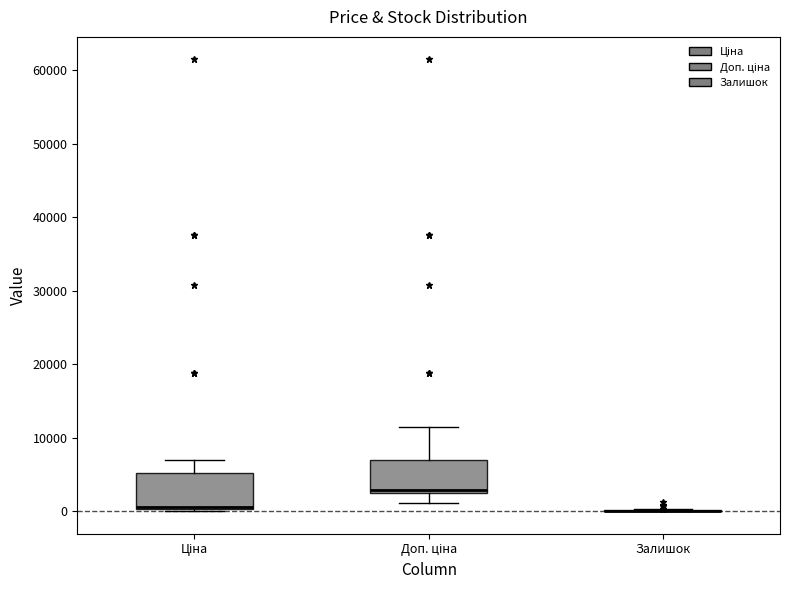

Reading left to right, transcribe this box plot: for each box, give where its median line is, the range the box spans, and where its two whiskers end, as read against the y-axis. The values are not printed on the chart, so give them approximately, as read against the axis.

Ціна: median 1000, box 0 to 5000, whiskers 0 to 7000
Доп. ціна: median 3000, box 2000 to 7000, whiskers 1000 to 11000
Залишок: box collapsed to a line at 0, whiskers 0 to 0